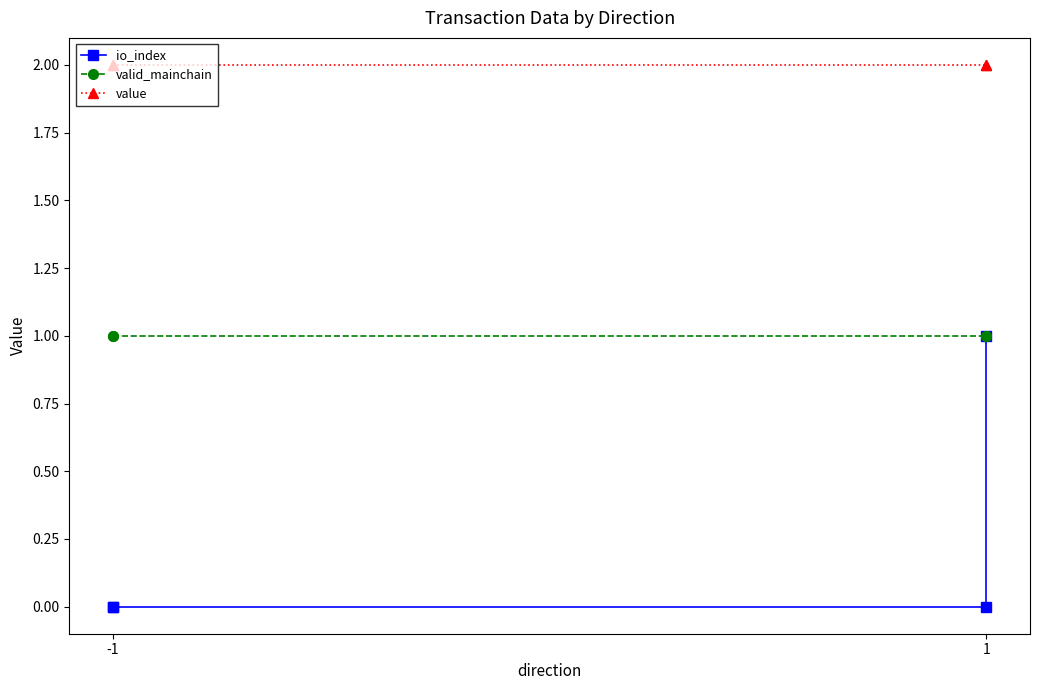

What is the approximate value of valid_mainchain at 1?

1.0